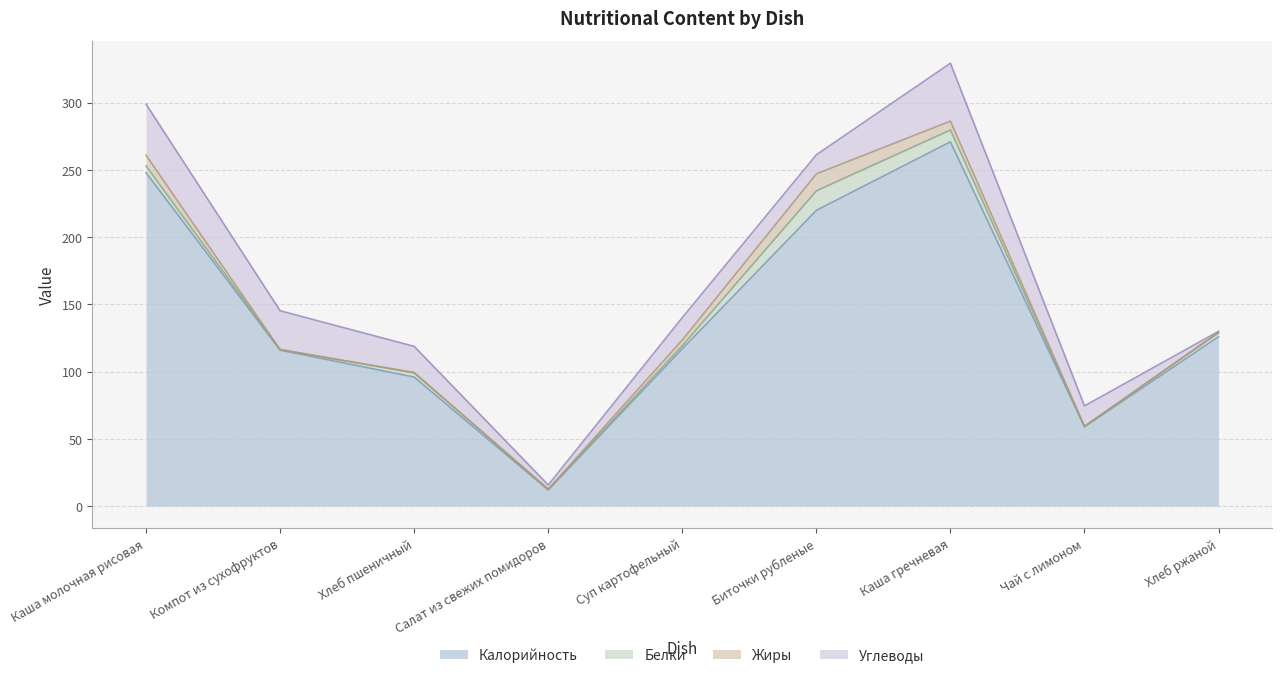

How many lines are shown in the chart?

4